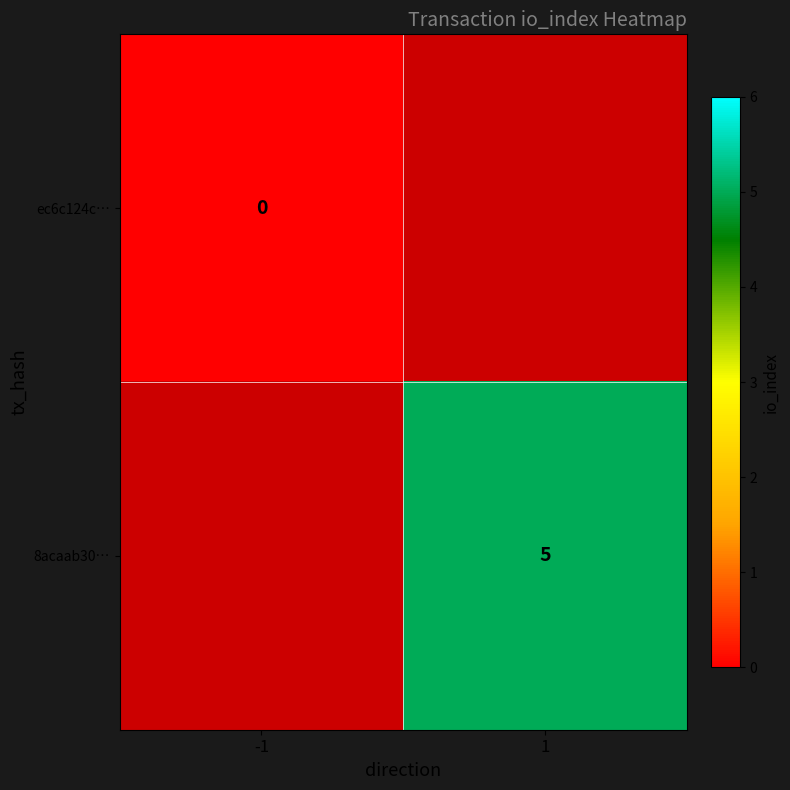

The value of 8acaab30… at 1 is 5. True or false?

True